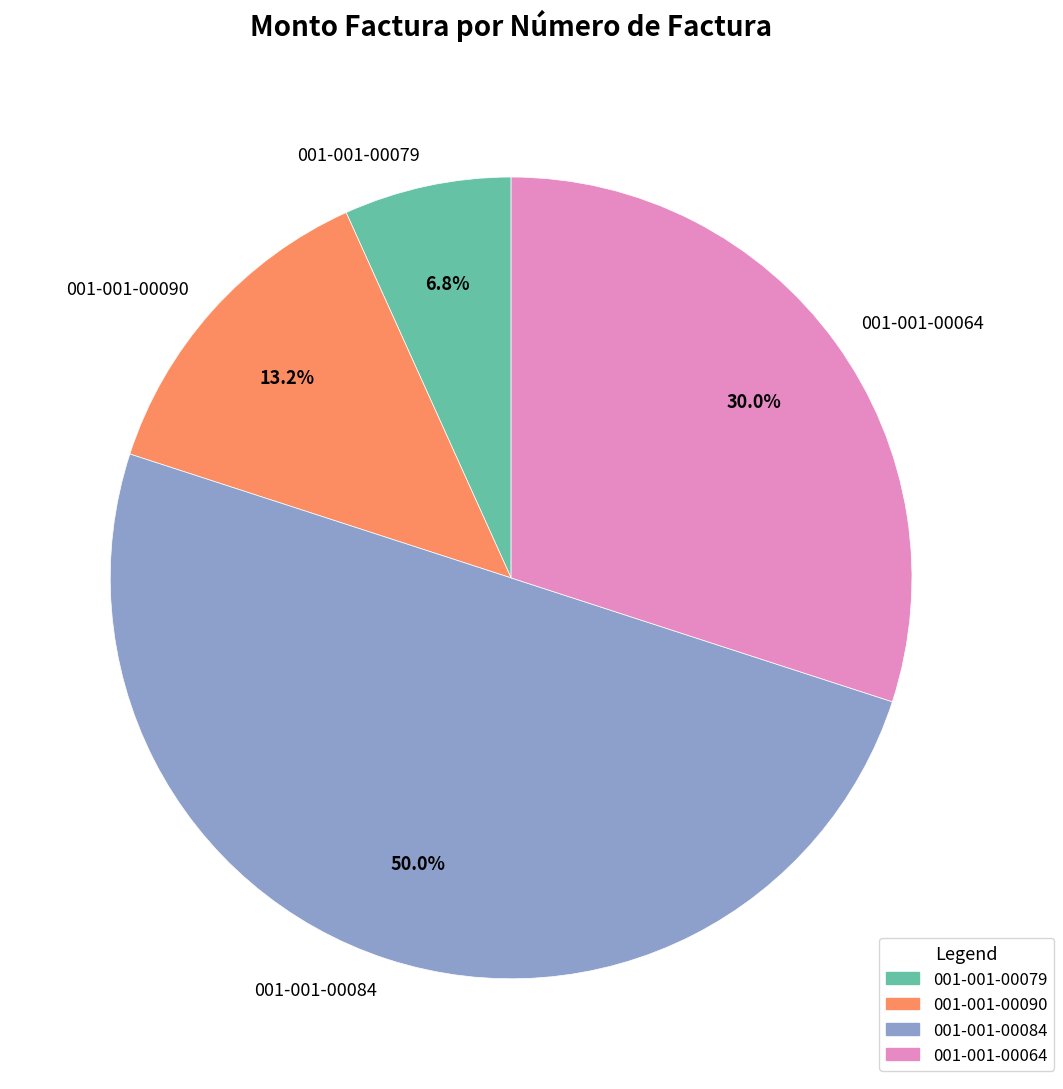

What percentage is the 001-001-00064 slice, to the nearest percent?

30%